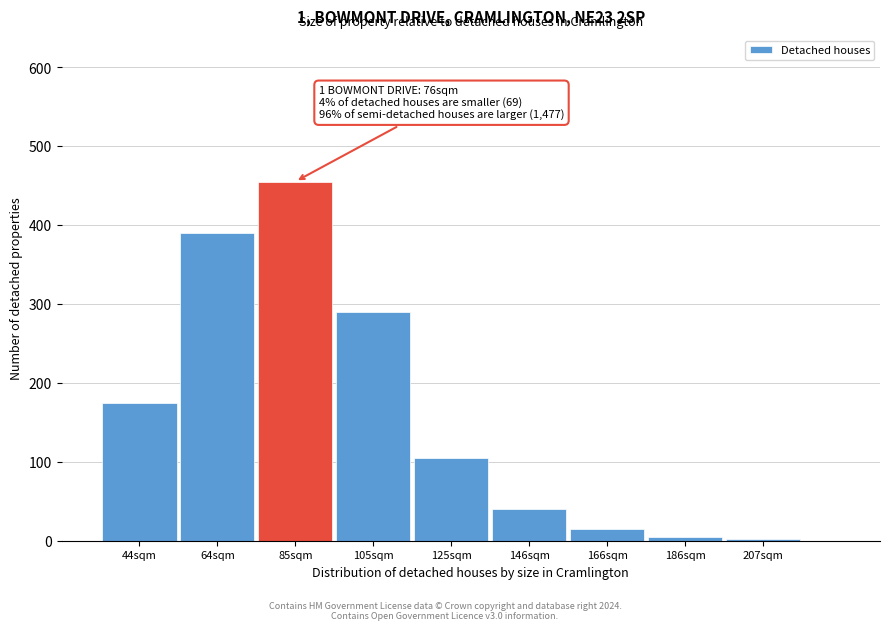

Reading left to right, extract all data points from this chart.

44sqm=175	64sqm=390	85sqm=455	105sqm=290	125sqm=105	146sqm=40	166sqm=15	186sqm=5	207sqm=2